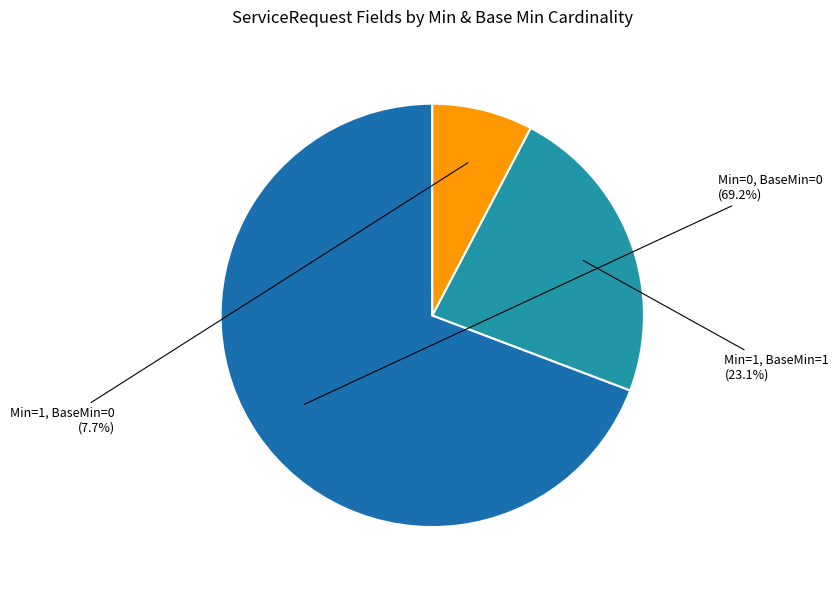

To the nearest percent, what is the average slice percentage?

33%